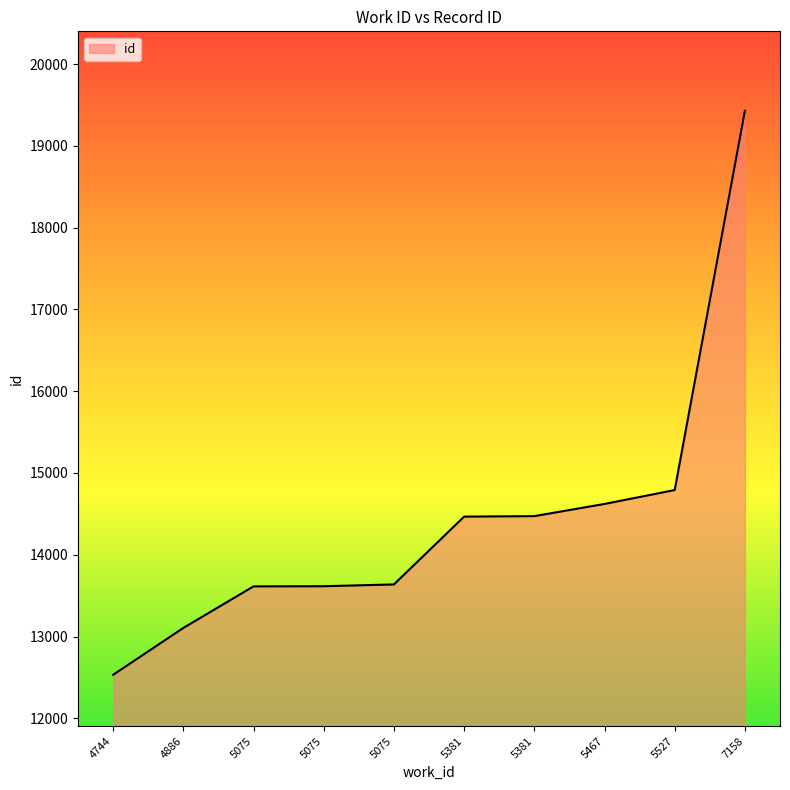

The value at 5075 is 13615. True or false?

True